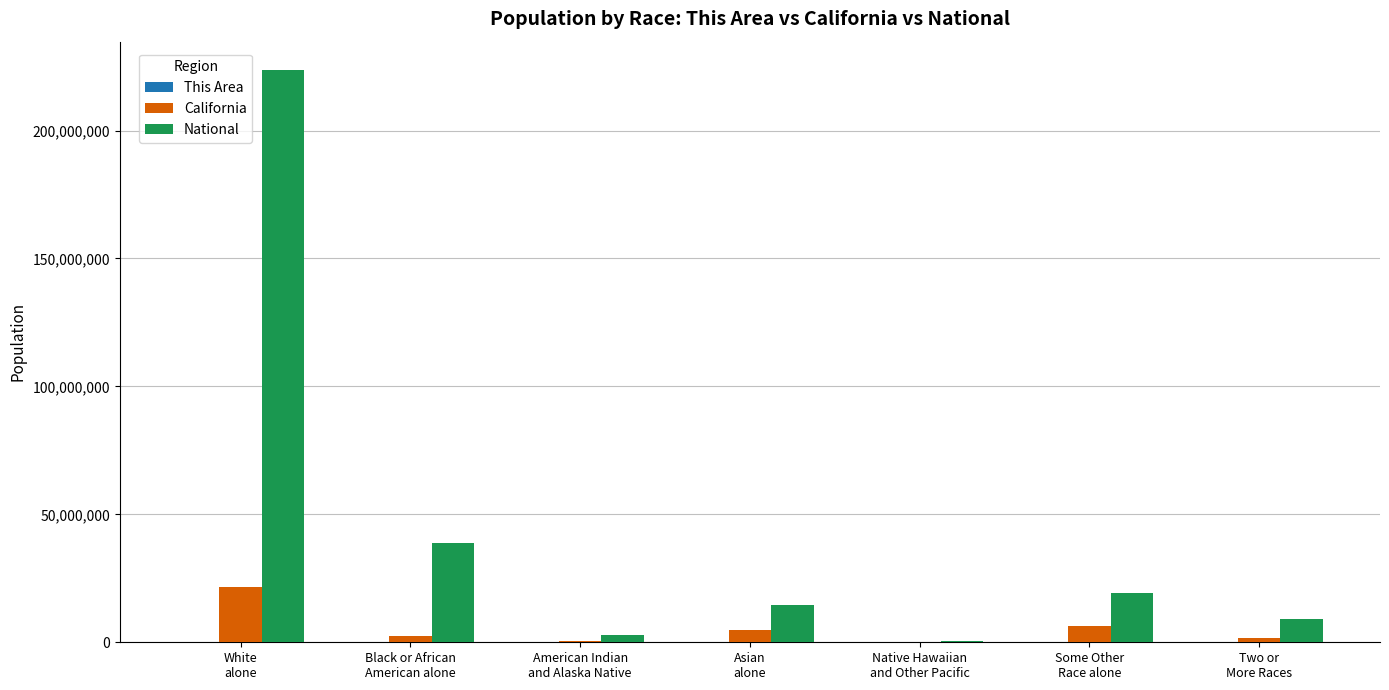

Which series has the largest total across all categories?

National